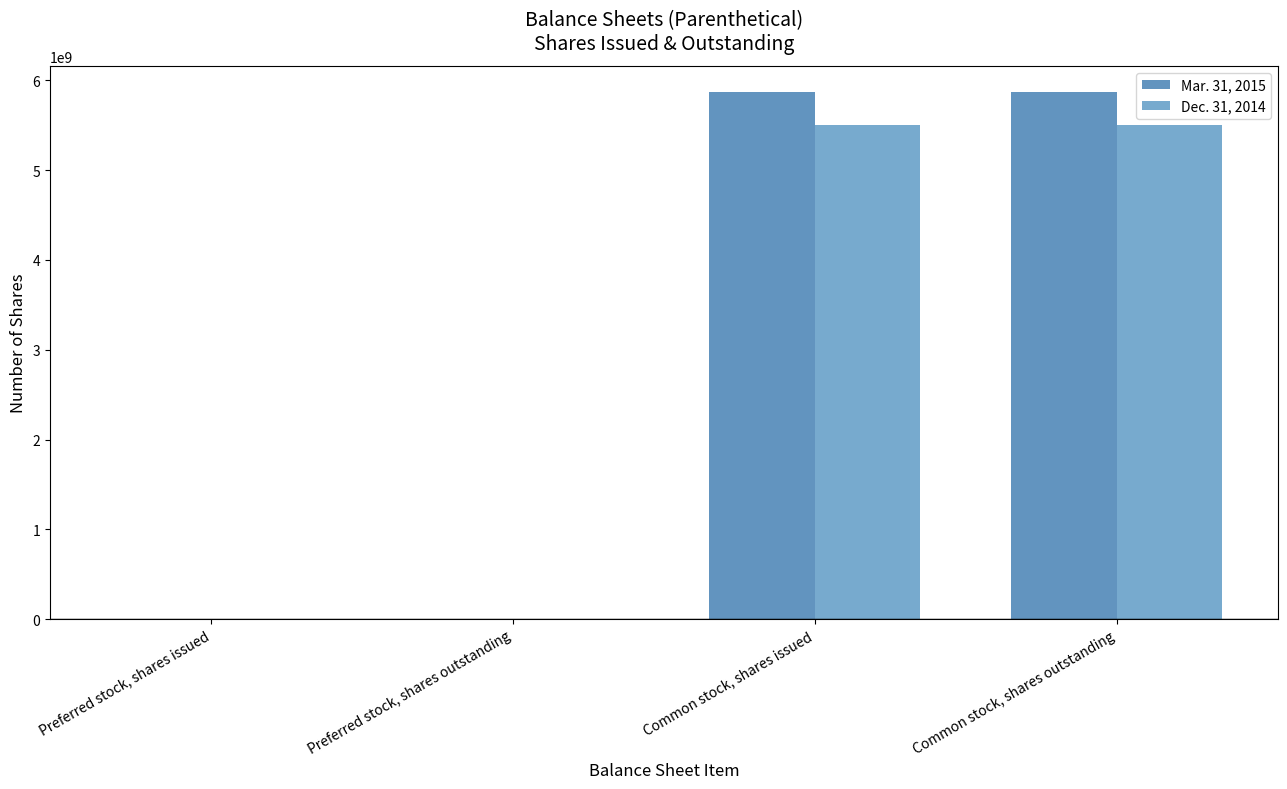

Are the bars grouped side by side (vs. stacked)?

Yes